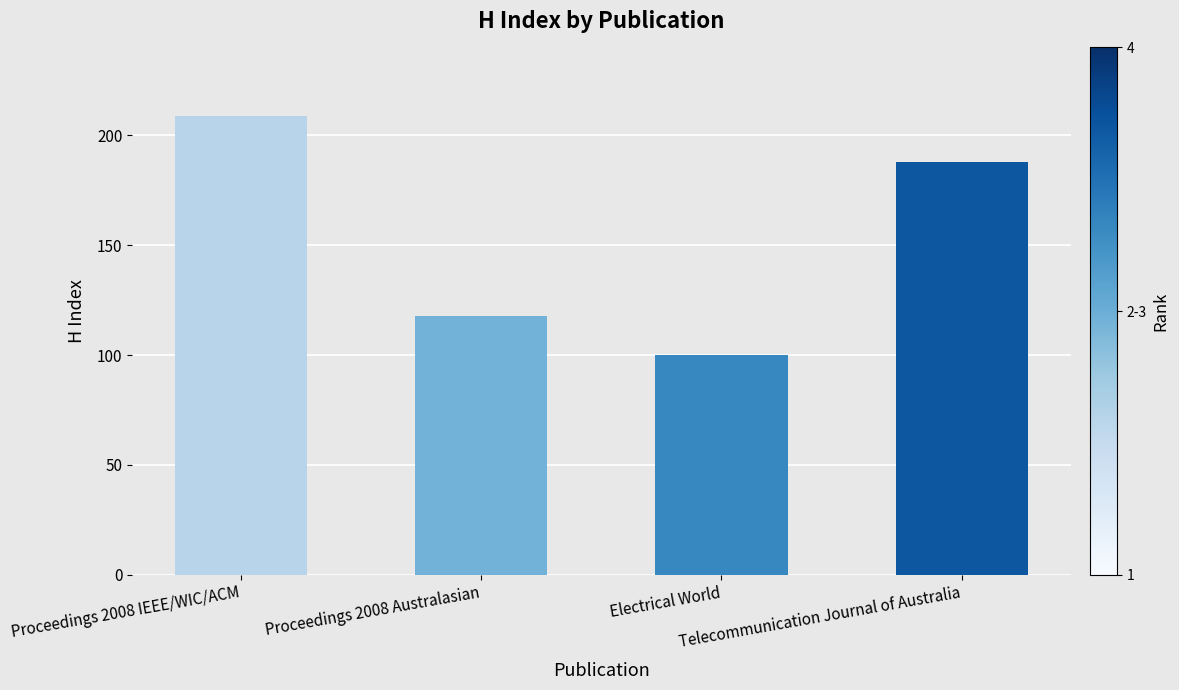

Rank the categories by value from highest to lowest.

Proceedings 2008 IEEE/WIC/ACM, Telecommunication Journal of Australia, Proceedings 2008 Australasian, Electrical World